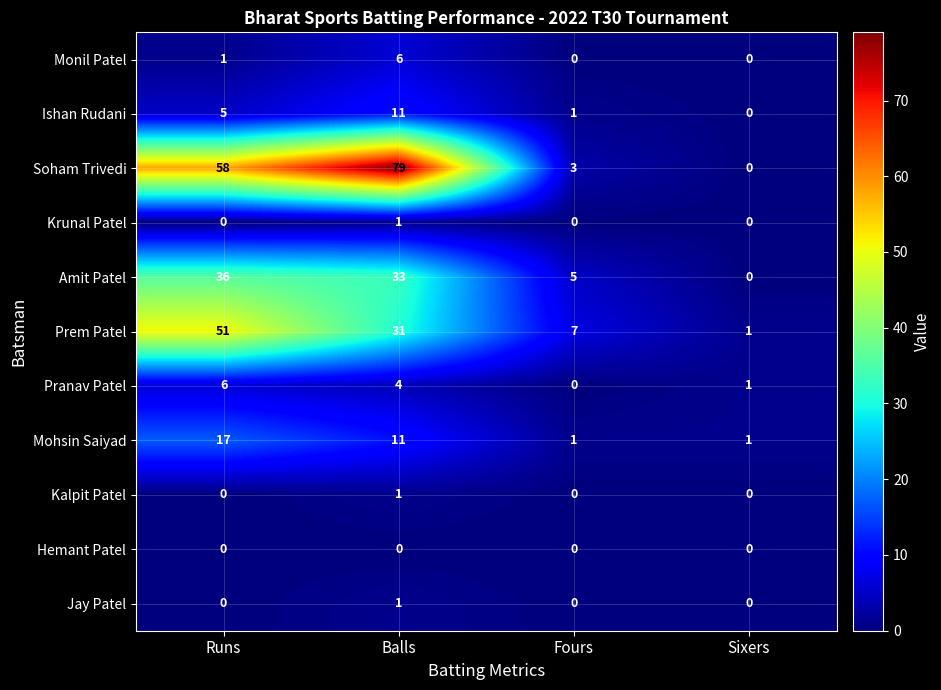

What is the difference between the second highest and second lowest values in the Amit Patel series?

28